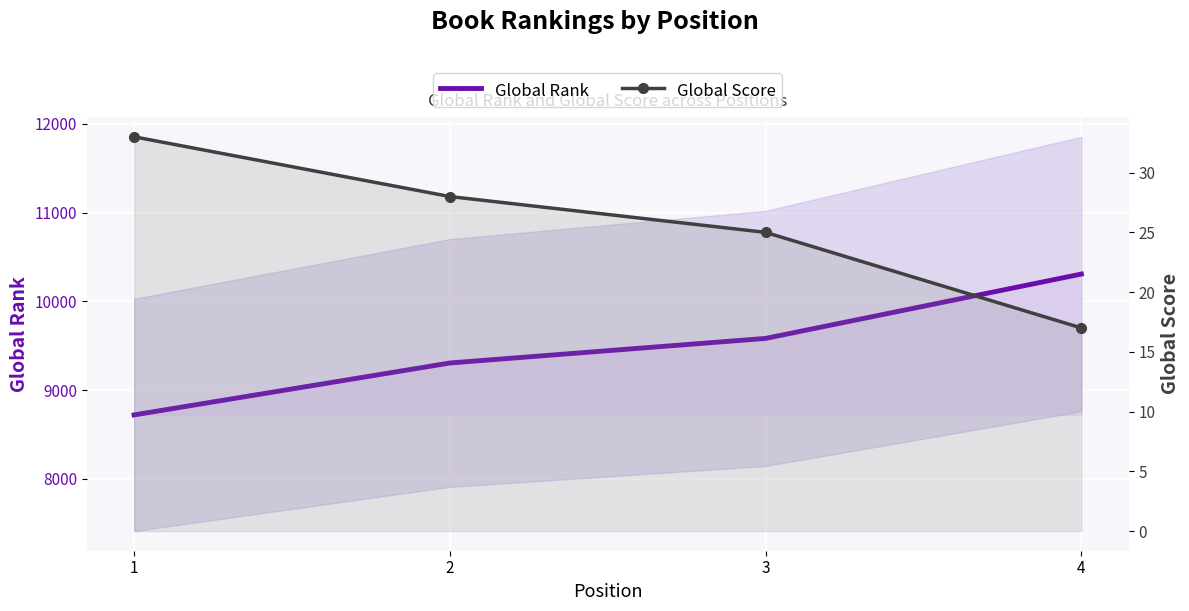

True or false: Global Score and Global Rank intersect in this chart.

False